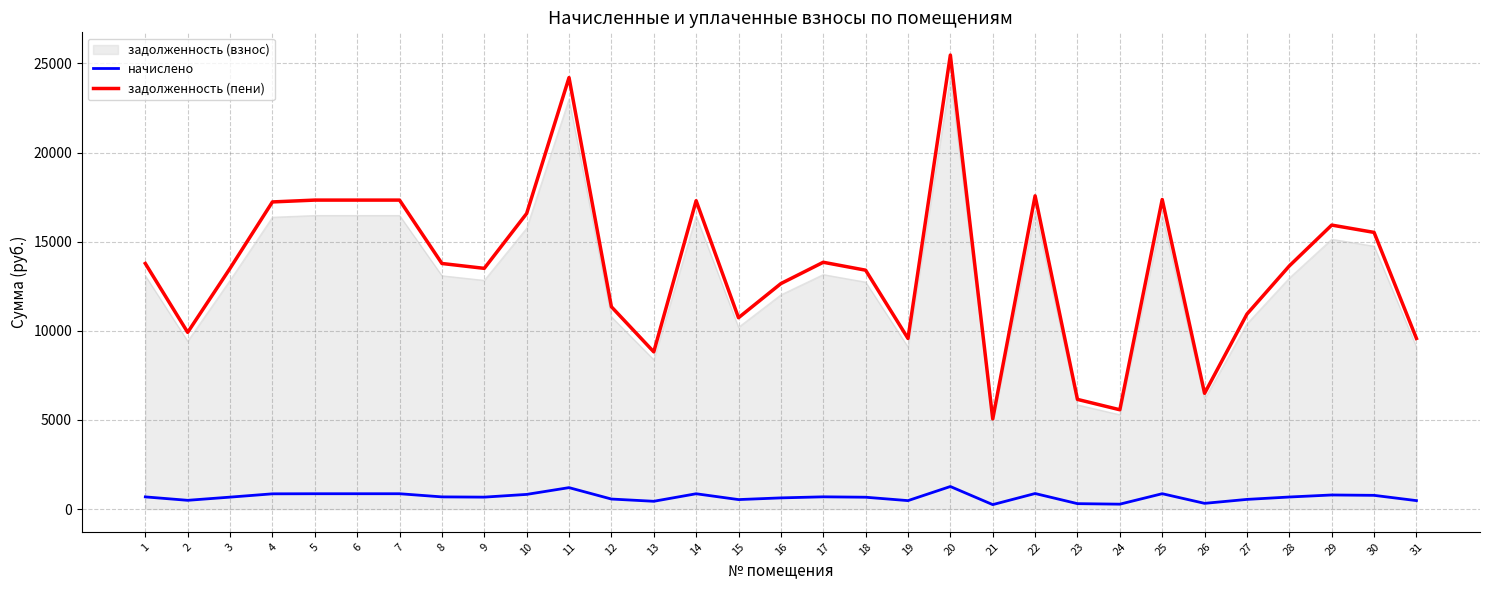

What is the difference between the начислено values at 20 and 13?

828.4